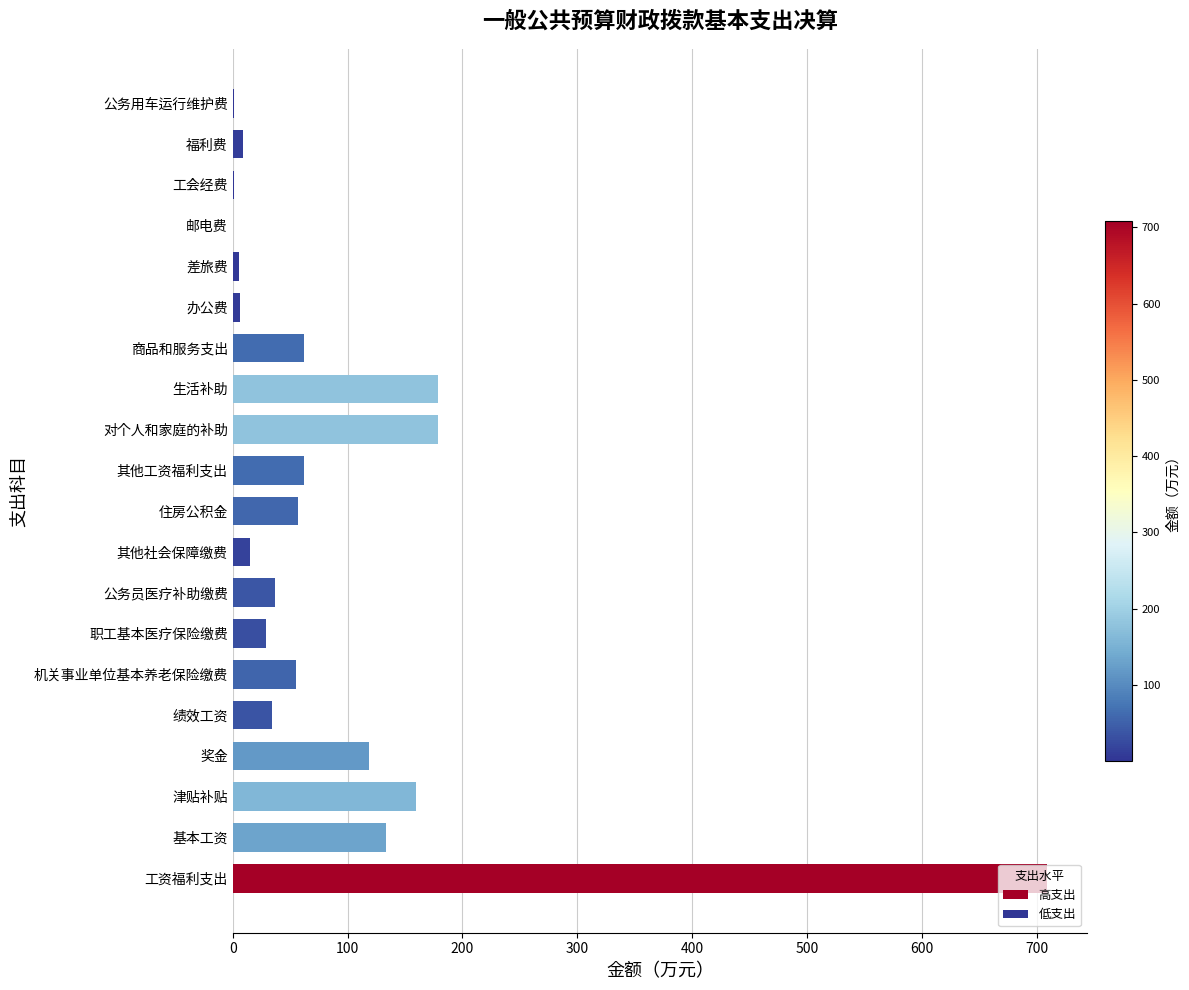

What value does the data have at 机关事业单位基本养老保险缴费?

55.2